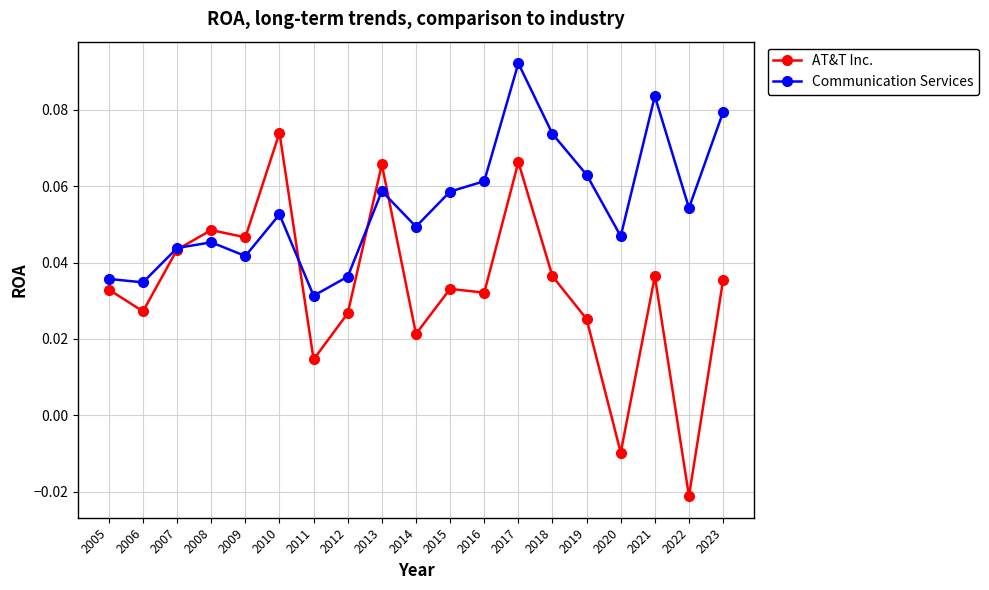

How many distinct data groups are displayed?

2